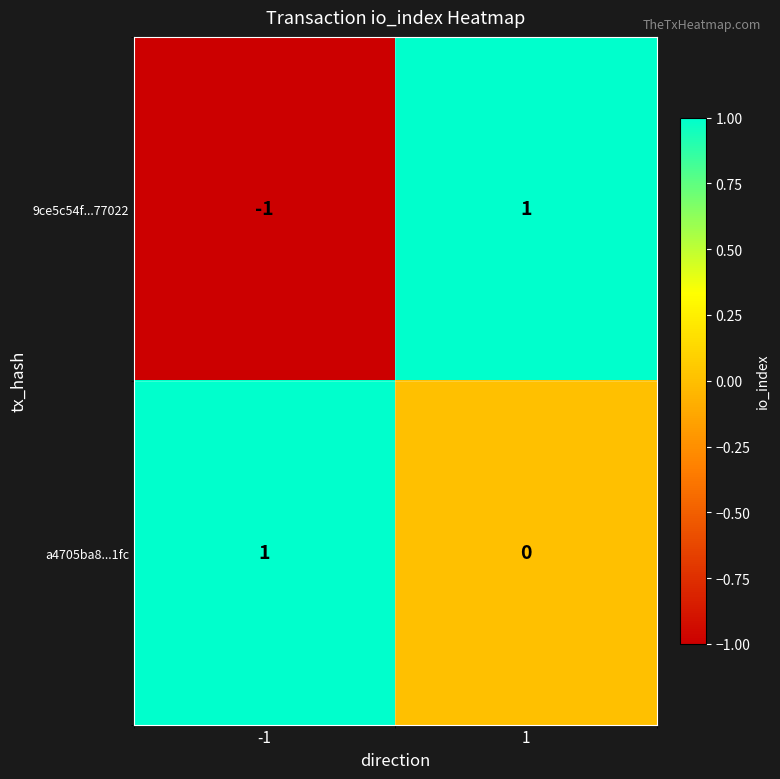

Which series has the largest total across all categories?

a4705ba8...1fc